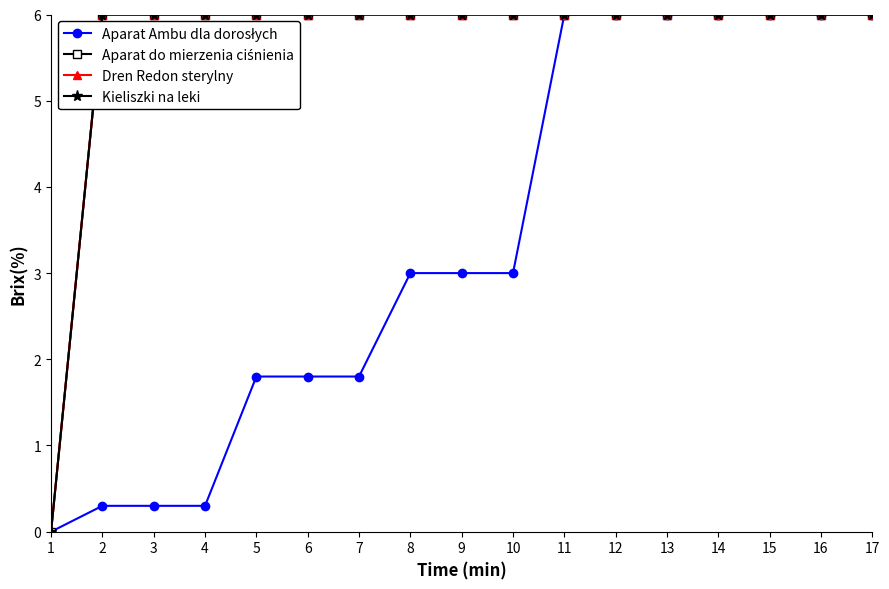

Rank the series by their maximum value, from lowest to highest.

Aparat Ambu dla dorosłych, Aparat do mierzenia ciśnienia, Dren Redon sterylny, Kieliszki na leki